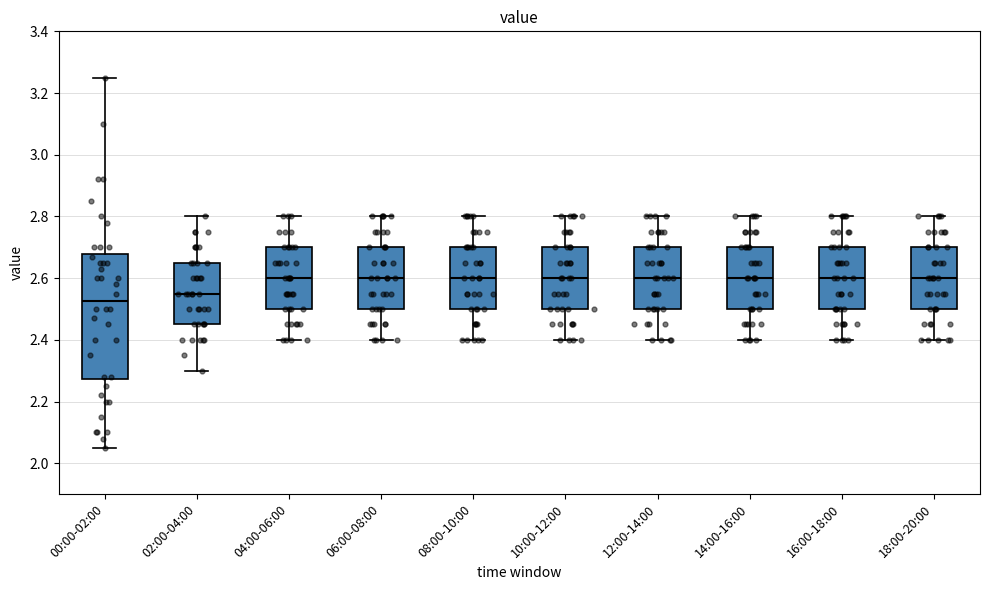

Where does the lower whisker of the box for 18:00-20:00 end on the y-axis? The values are not printed on the chart, so give them approximately, as read against the axis.

2.40